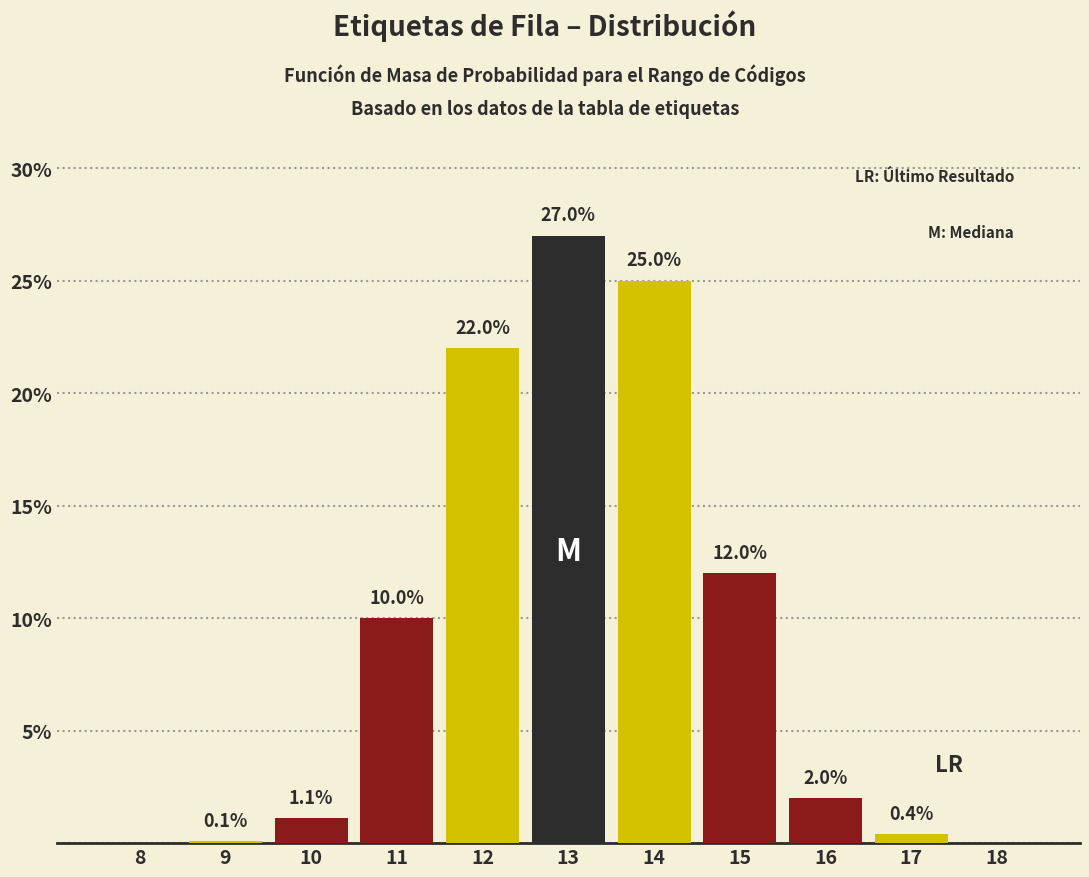

Reading left to right, list all the values displayed in this chart.

8=0.0	9=0.1	10=1.1	11=10.0	12=22.0	13=27.0	14=25.0	15=12.0	16=2.0	17=0.4	18=0.0